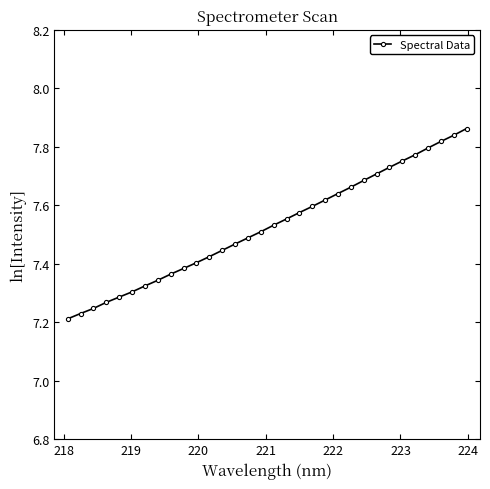

What is the difference between the second highest and minimum values?

0.6